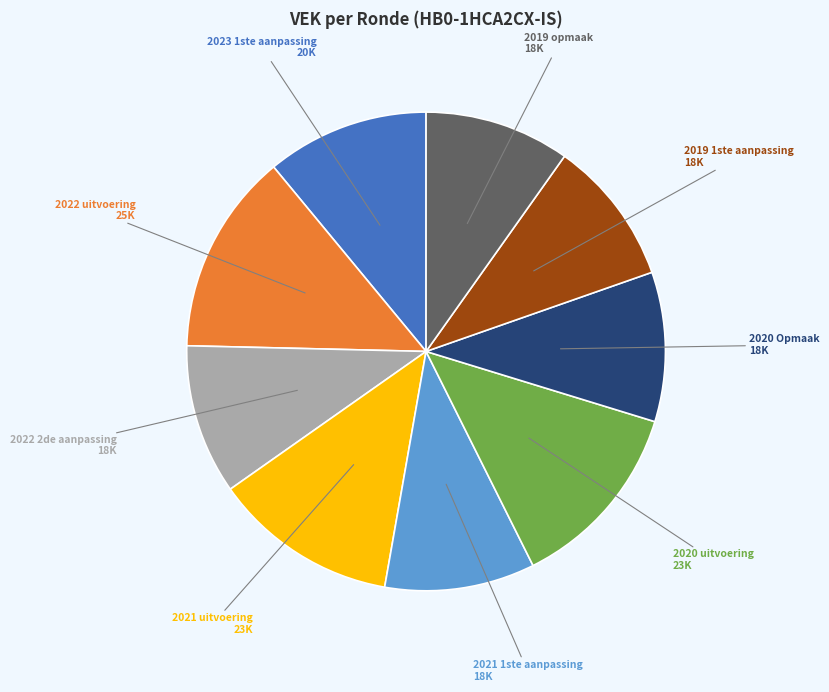

Is the sum of 2020 Opmaak and 2021 uitvoering greater than half?

No